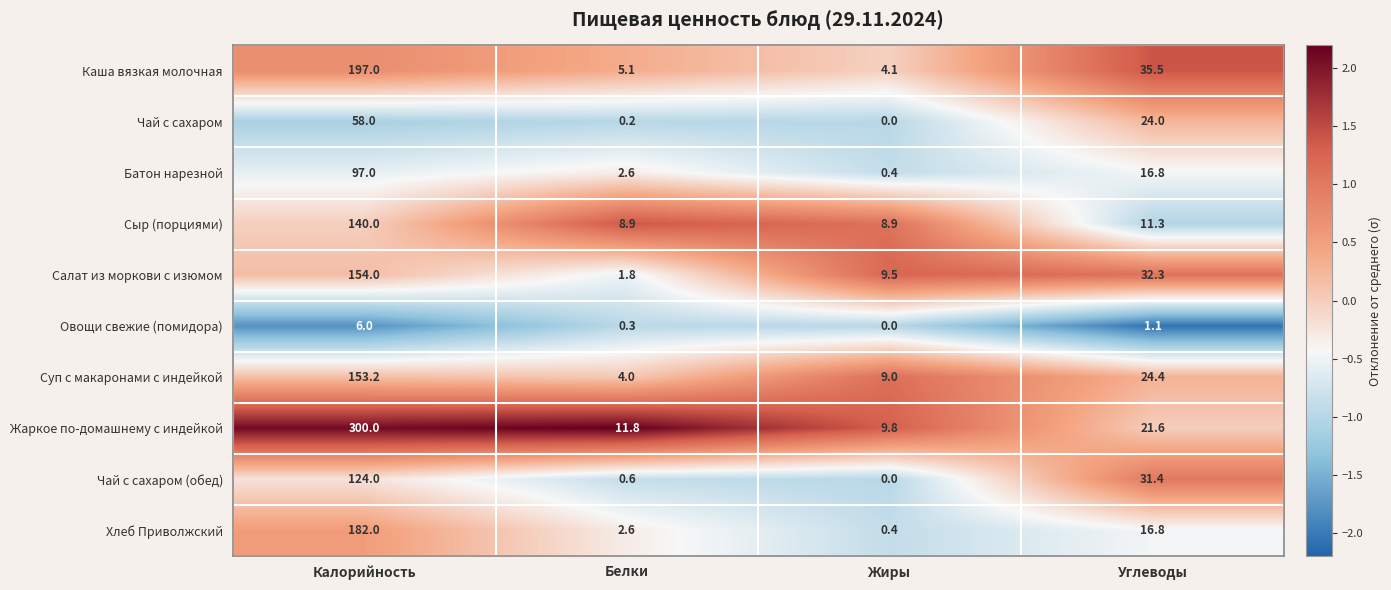

What is the sum of the Хлеб Приволжский values at Калорийность and Белки?

184.6